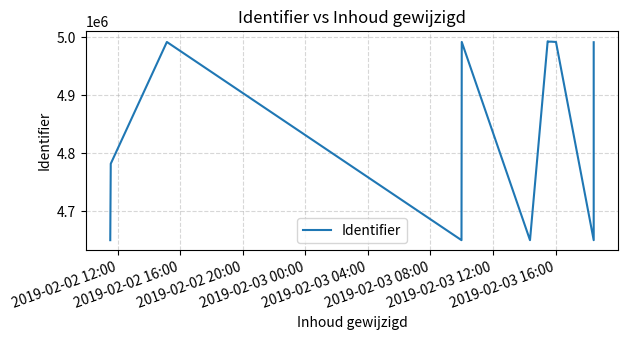

What is the maximum value shown in the chart?

4993029